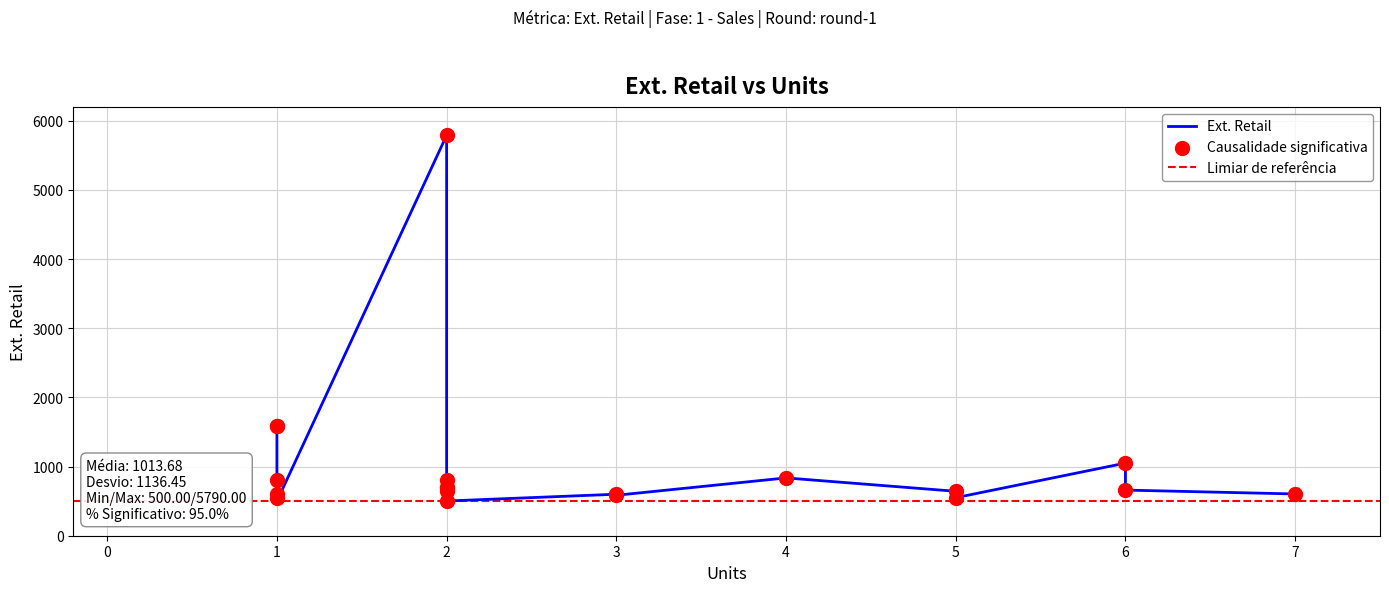

Approximately how many times larger is the value at 6 compared to 4?

0.8